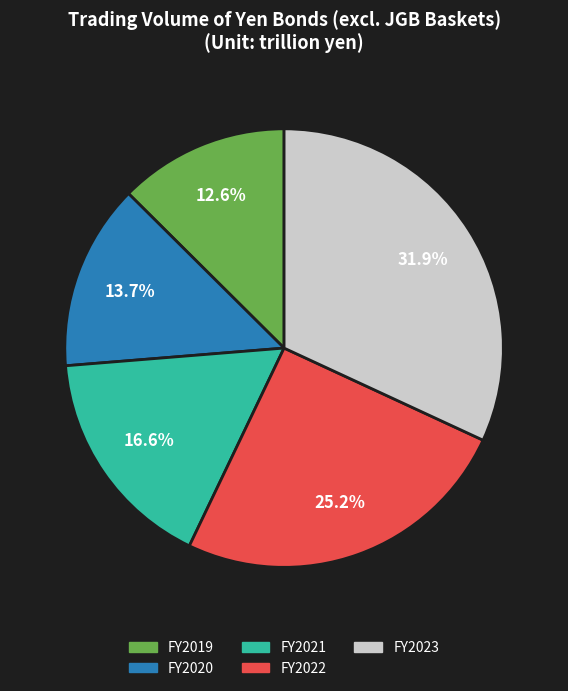

Does FY2020 account for over 50% of the chart?

No